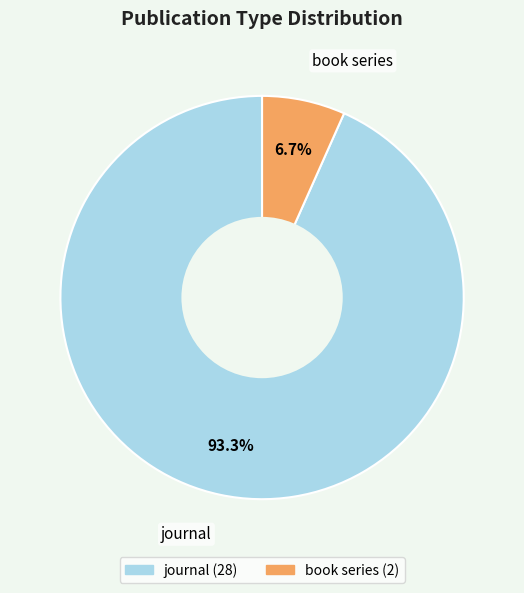

What is the total percentage of journal and book series?

100.0%